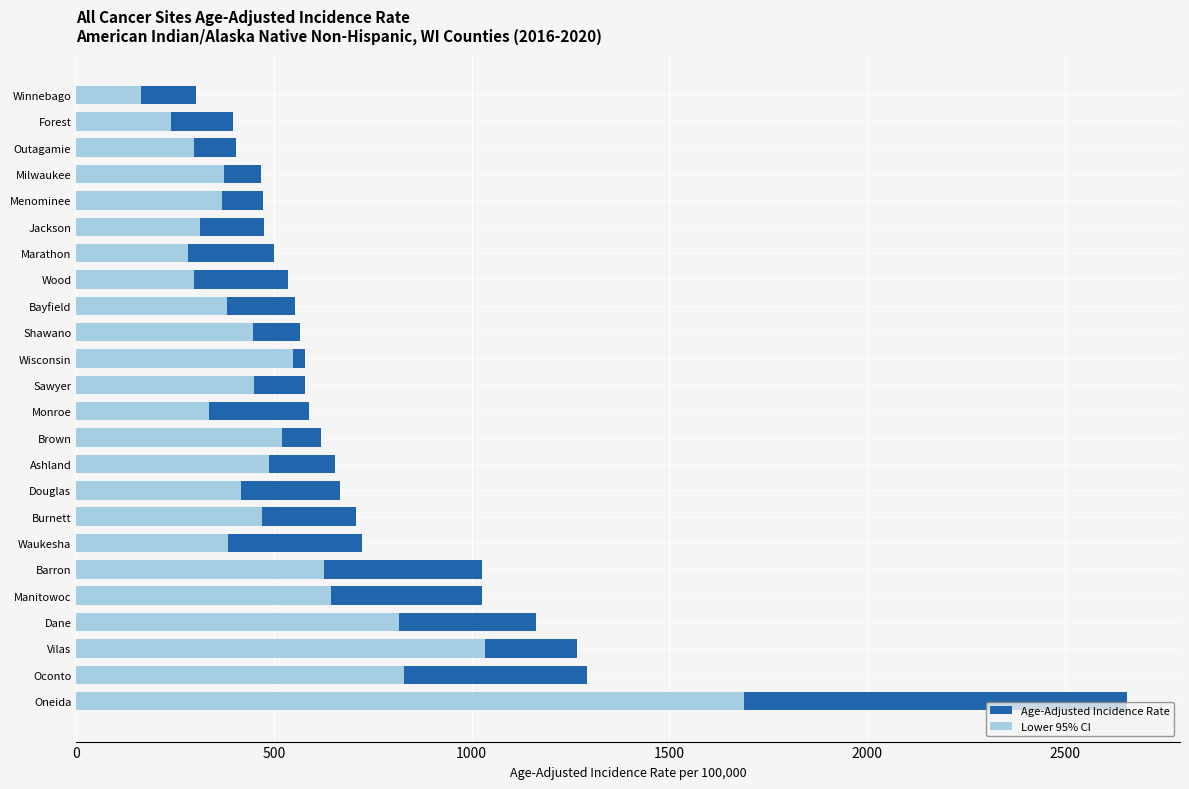

True or false: Age-Adjusted Incidence Rate has a value of 654.9 at Ashland.

True